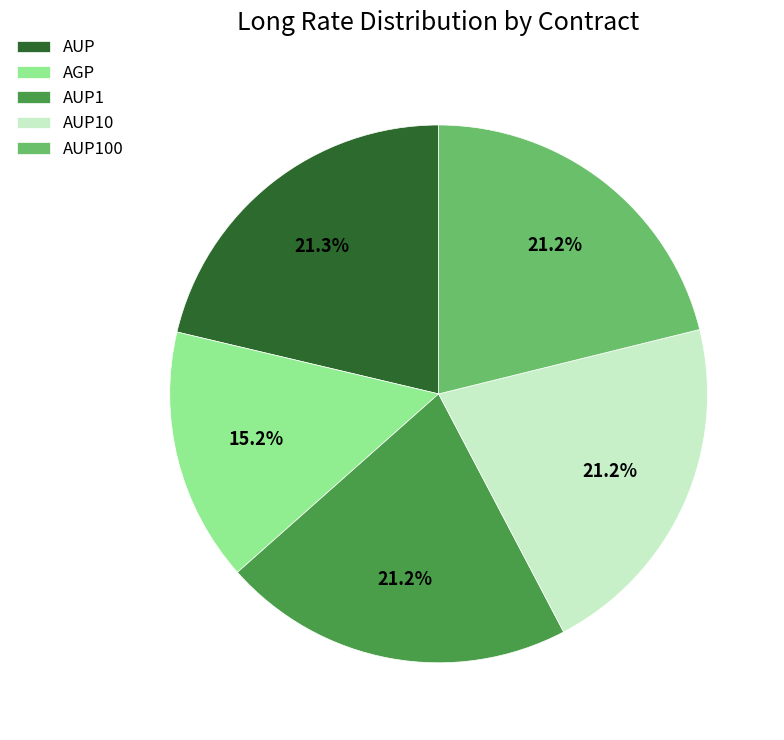

To the nearest percent, what portion does AUP represent?

21%